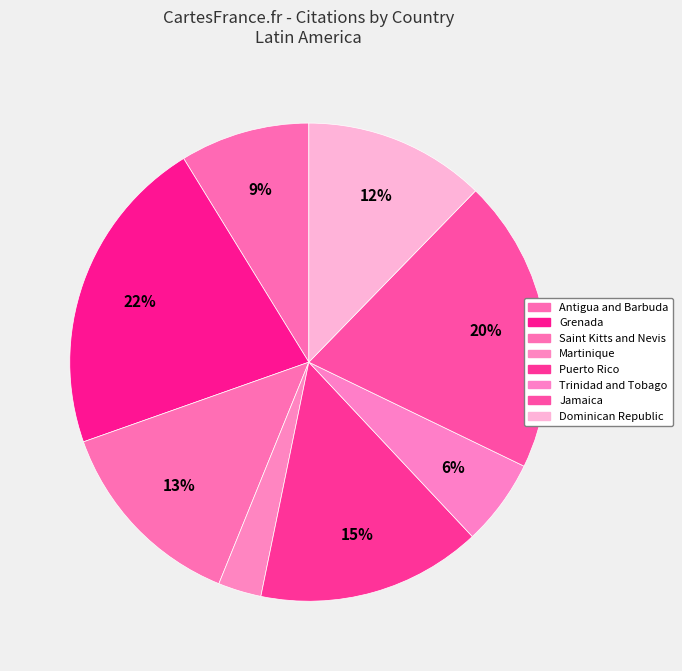

Is there a majority slice in this chart?

No